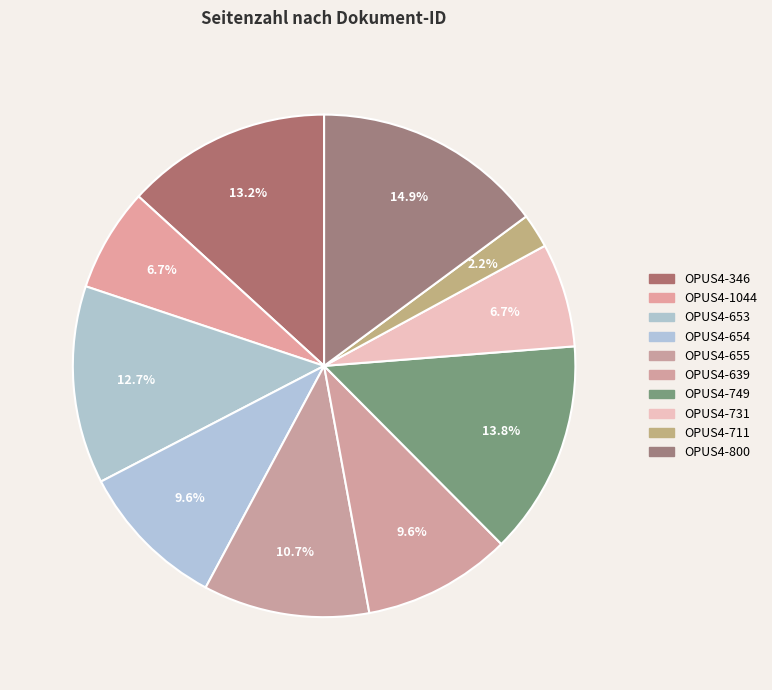

How many segments does this pie chart have?

10